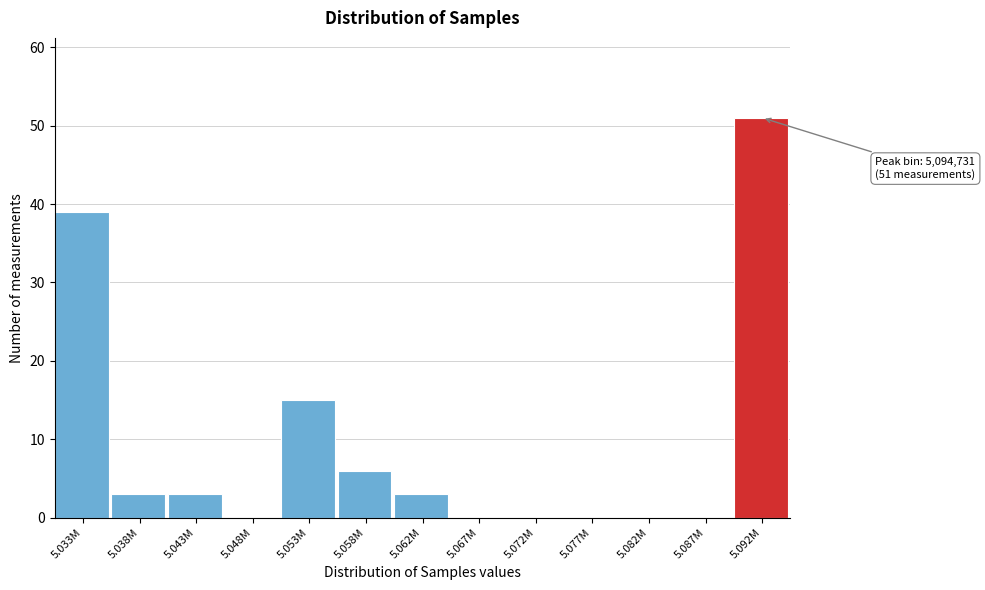

Reading right to left, what are all the values shown in this chart?

5.092M=51	5.087M=0	5.082M=0	5.077M=0	5.072M=0	5.067M=0	5.062M=3	5.058M=6	5.053M=15	5.048M=0	5.043M=3	5.038M=3	5.033M=39